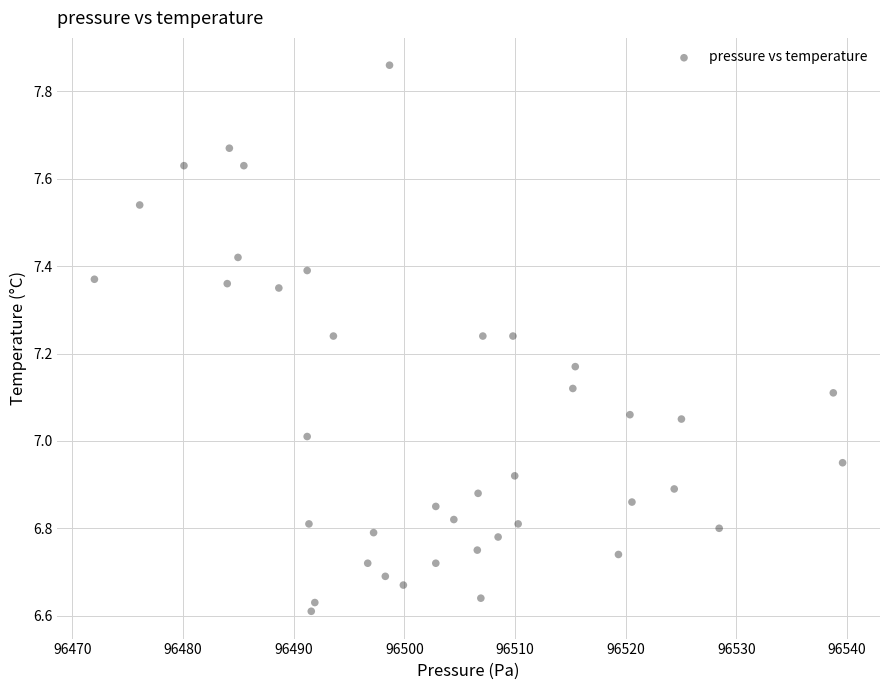

What is the range of X values (max minus min)?

67.6